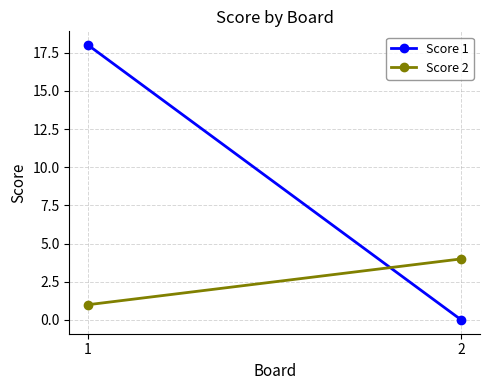

Which category has the highest value in the Score 1 series?

1